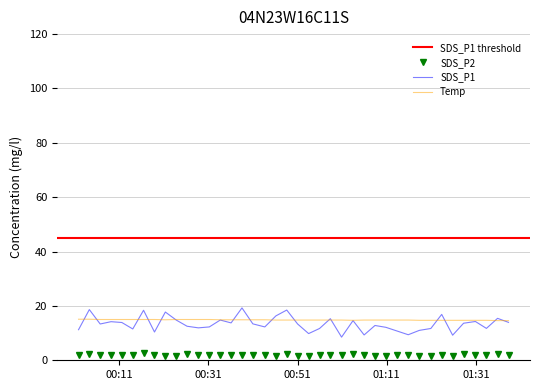

True or false: SDS_P2 has a value of 3.5 at 2022/10/06 00:28:47.

False